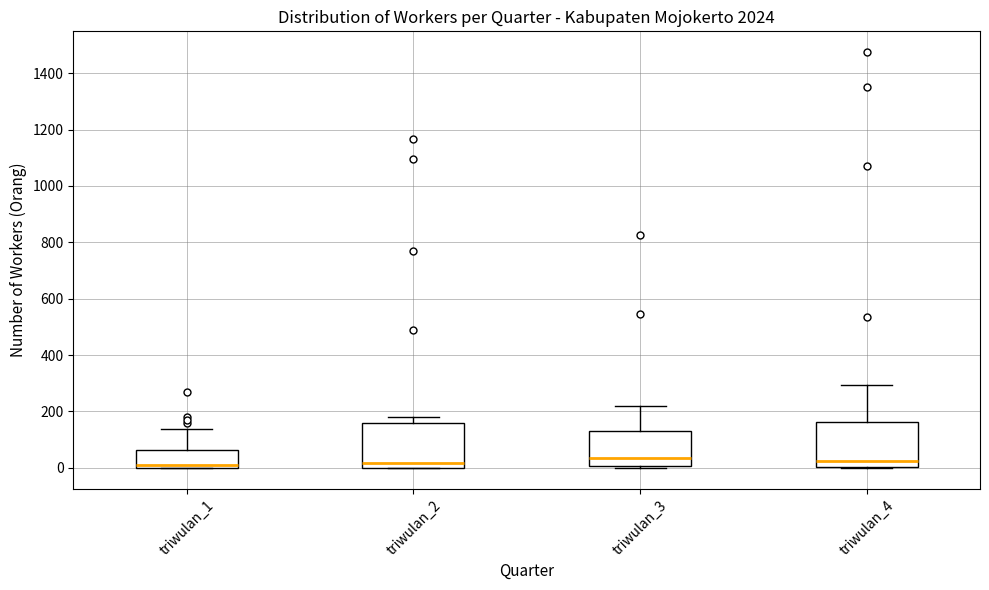

Reading left to right, transcribe this box plot: for each box, give where its median line is, the range the box spans, and where its two whiskers end, as read against the y-axis. The values are not printed on the chart, so give them approximately, as read against the axis.

triwulan_1: median 20, box 0 to 60, whiskers 0 to 140
triwulan_2: median 20, box 0 to 160, whiskers 0 to 180
triwulan_3: median 40, box 0 to 140, whiskers 0 to 220
triwulan_4: median 20, box 0 to 160, whiskers 0 to 300